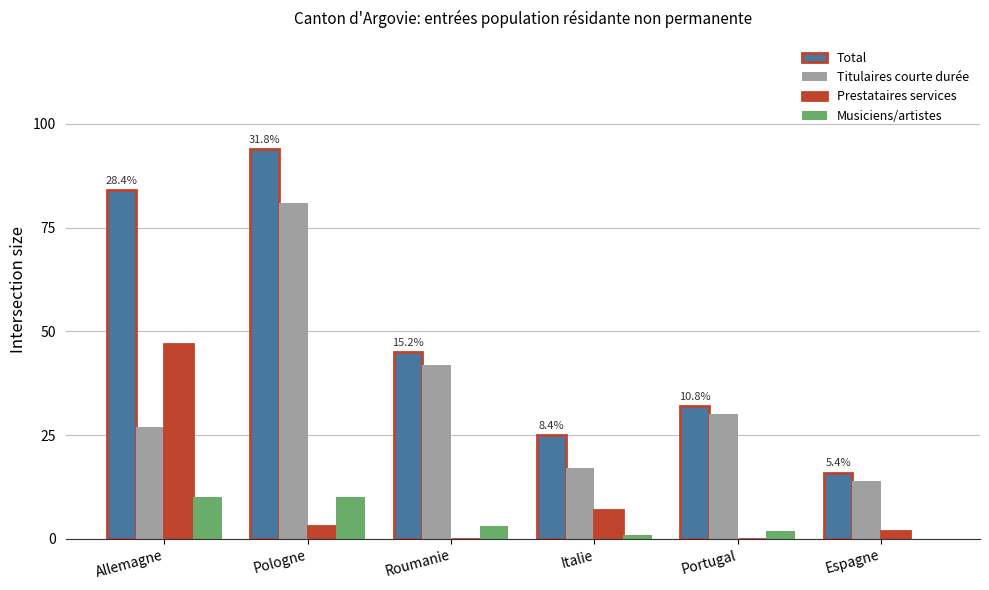

What are all the series names shown in the legend?

Total, Titulaires courte durée, Prestataires services, Musiciens/artistes